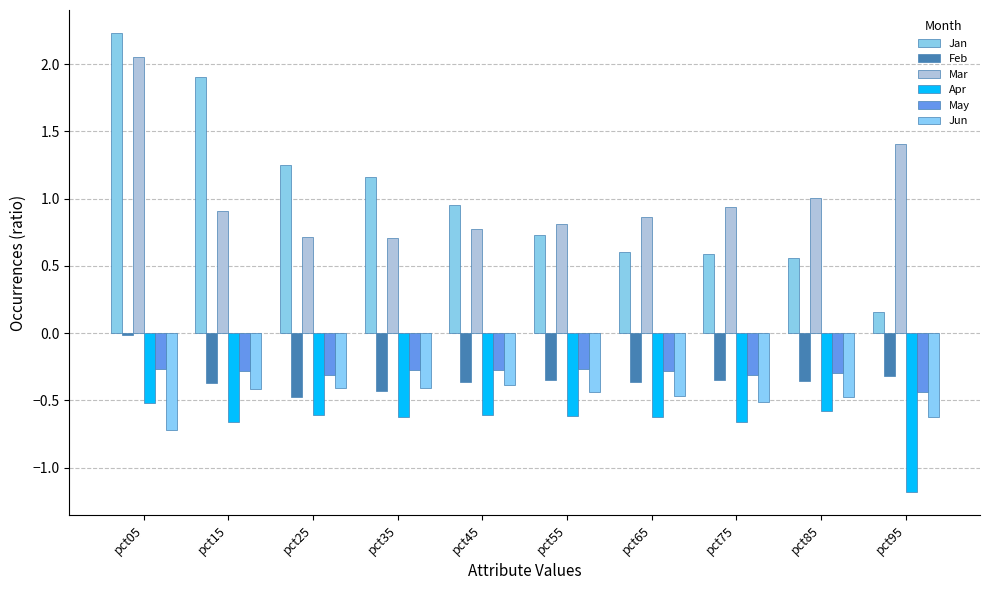

What value does the Jun series have at pct25?

-0.4